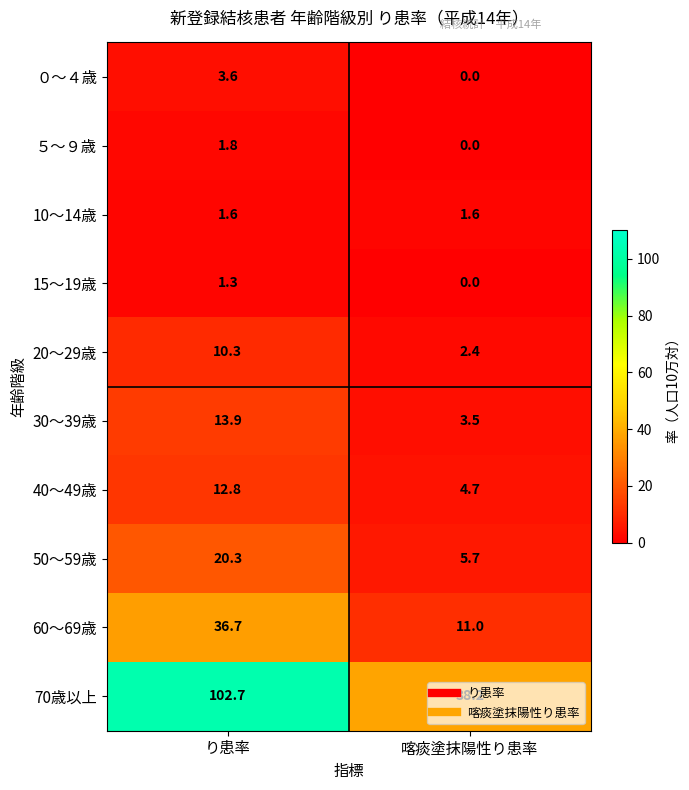

Where is ０～４歳 nearest to the value 1?

喀痰塗抹陽性り患率